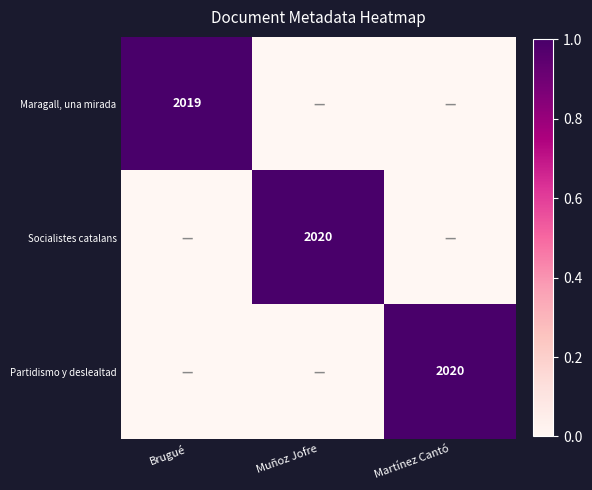

The Socialistes catalans series shows 981 at Muñoz Jofre. True or false?

False